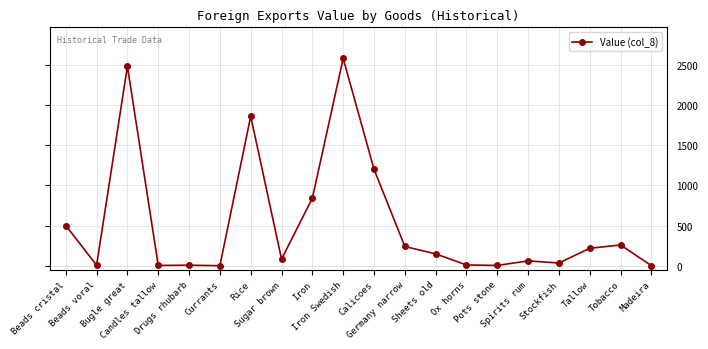

Which category has the highest value across all series?

Iron Swedish